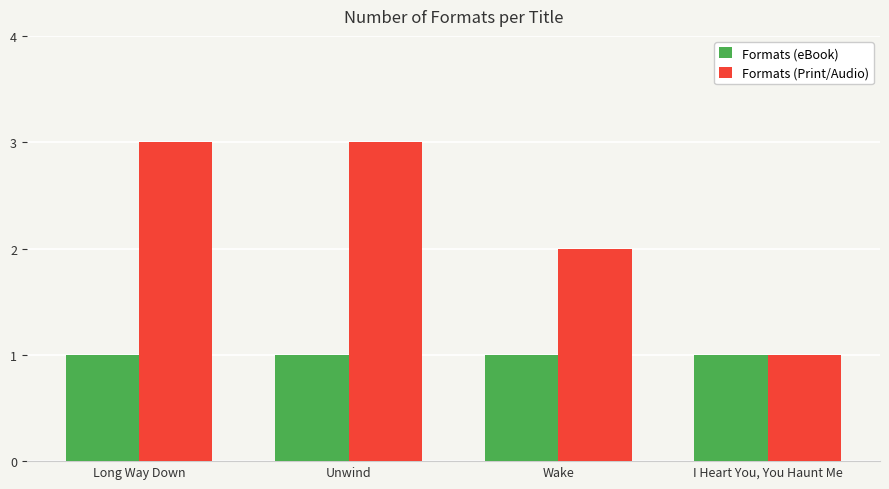

Does the chart contain any negative values?

No